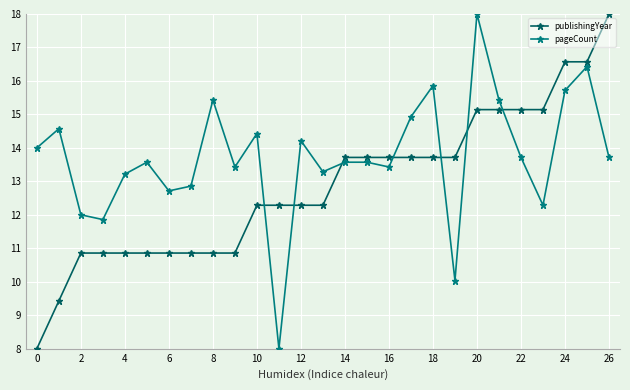

Reading left to right, extract all data points from this chart.

publishingYear: 8.0	9.4	10.9	10.9	10.9	10.9	10.9	10.9	10.9	10.9	12.3	12.3	12.3	12.3	13.7	13.7	13.7	13.7	13.7	13.7	15.1	15.1	15.1	15.1	16.6	16.6	18.0
pageCount: 14.0	14.6	12.0	11.9	13.2	13.6	12.7	12.9	15.4	13.4	14.4	8.0	14.2	13.3	13.6	13.6	13.4	14.9	15.9	10.0	18.0	15.4	13.7	12.3	15.7	16.4	13.7